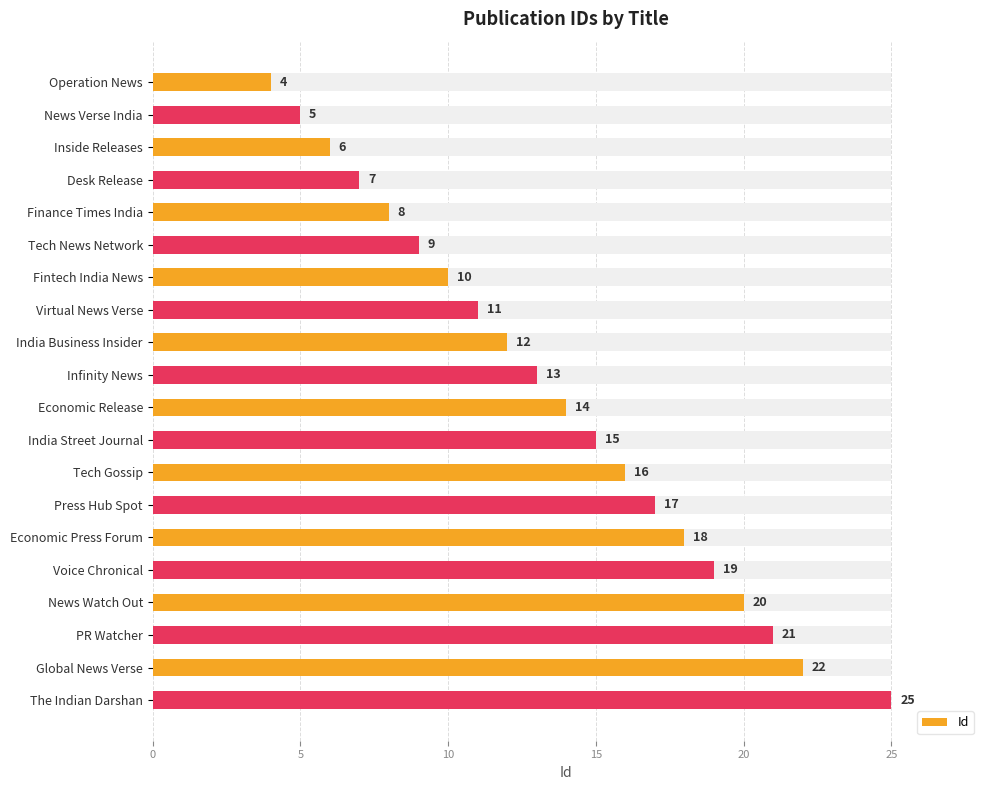

The chart shows a value of 9 at Global News Verse. True or false?

False